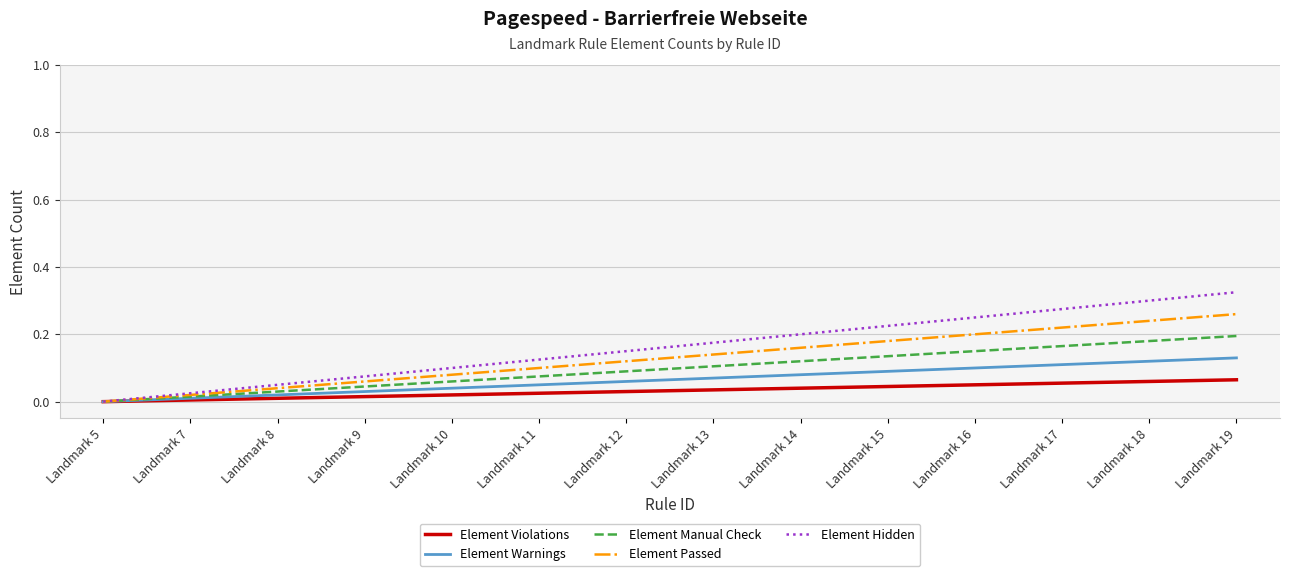

What is the maximum value shown in the chart?

0.3